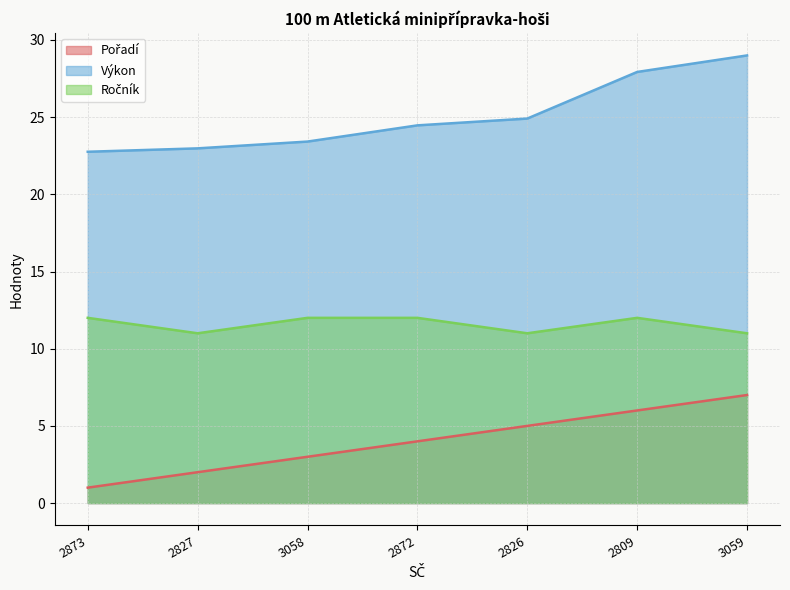

What are all the series names shown in the legend?

Pořadí, Výkon, Ročník